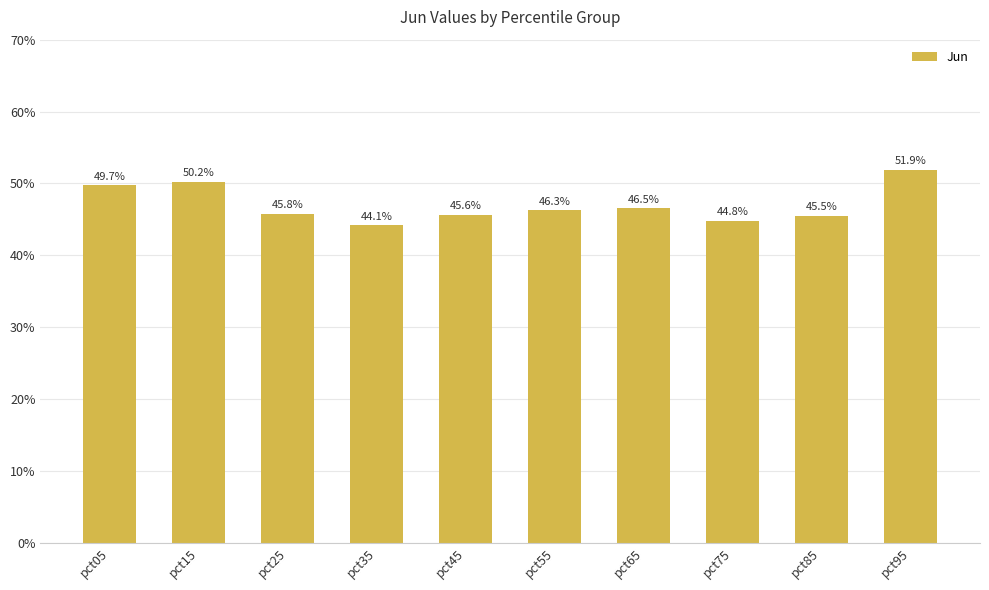

How many values are between 0 and 1?

10